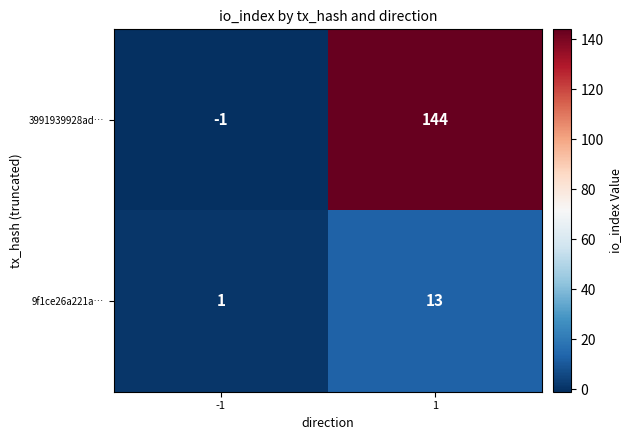

What is the sum of the 9f1ce26a221a… values at 1 and -1?

14